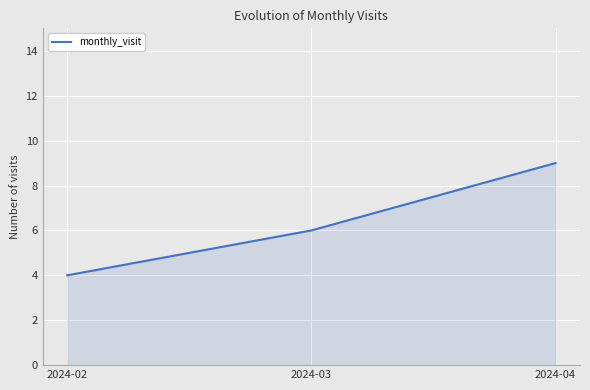

The chart shows a value of 4 at 2024-02. True or false?

True